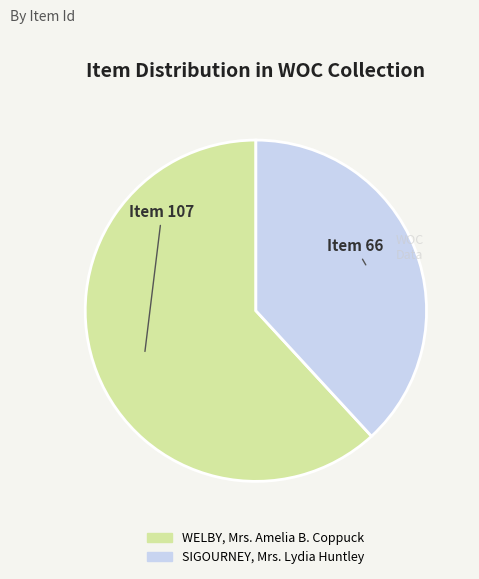

Which has a higher value, SIGOURNEY, Mrs. Lydia Huntley or WELBY, Mrs. Amelia B. Coppuck?

WELBY, Mrs. Amelia B. Coppuck